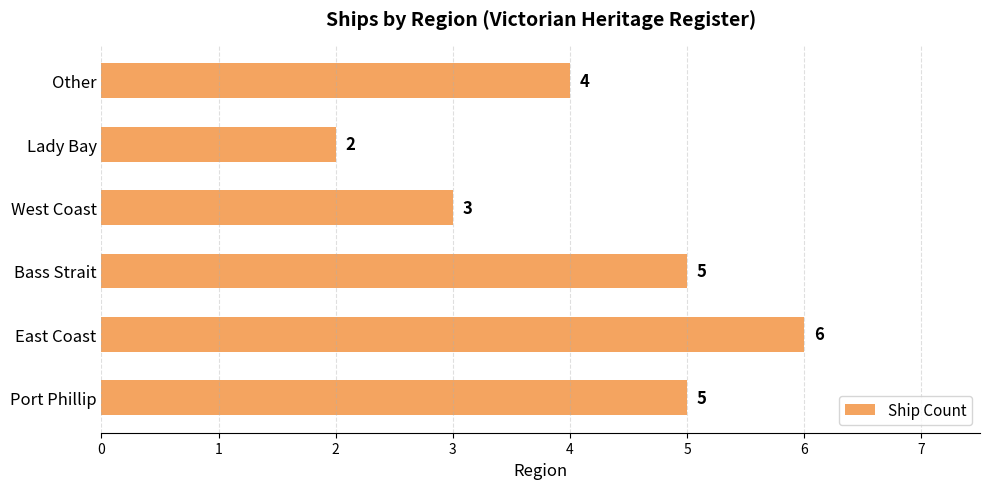

Are the bars horizontal?

Yes